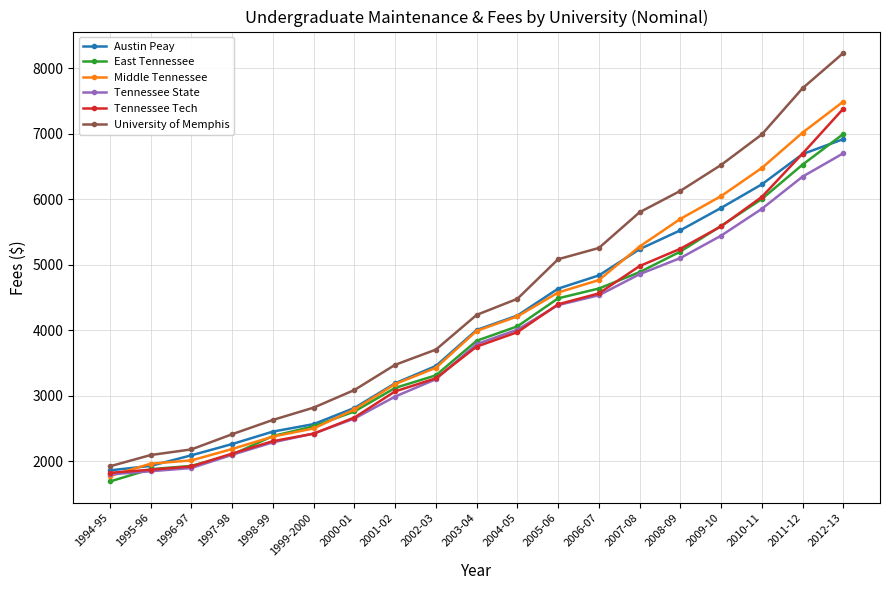

Count the number of categories in the chart.

19